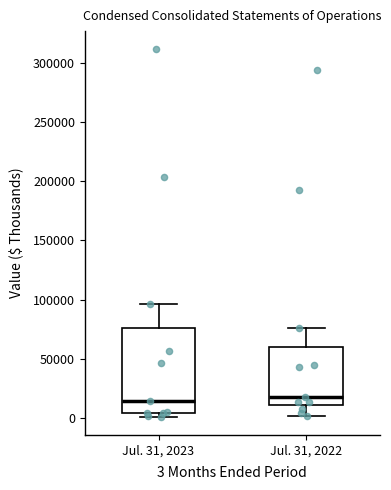

Reading left to right, read every box against the y-axis: the position of its median line, the range the box covers, and the ends of its whiskers. The values are not printed on the chart, so give them approximately, as read against the axis.

Jul. 31, 2023: median 15000, box 5000 to 75000, whiskers 0 to 95000
Jul. 31, 2022: median 20000, box 10000 to 60000, whiskers 0 to 75000